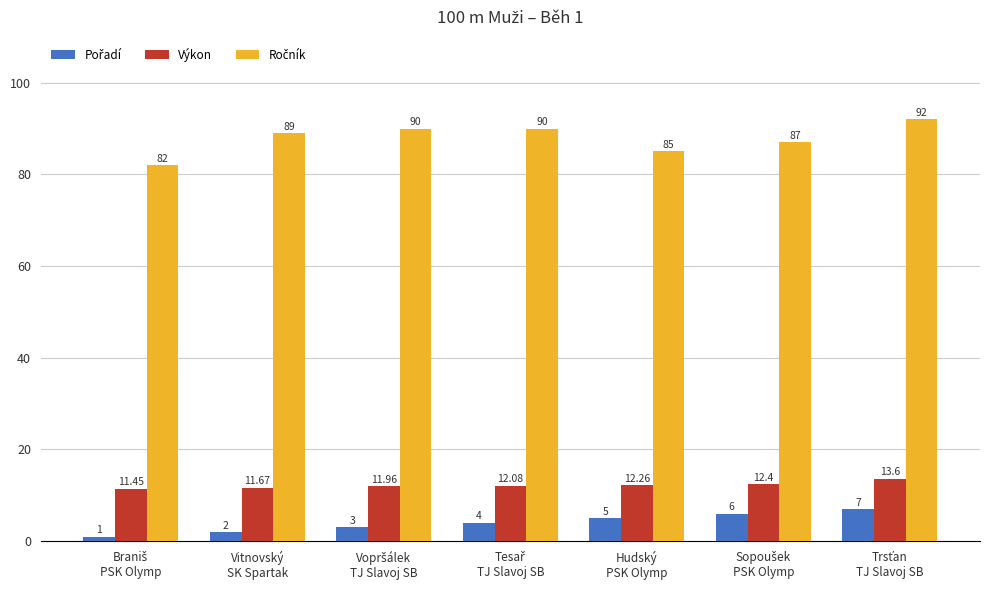

Does the chart contain any negative values?

No